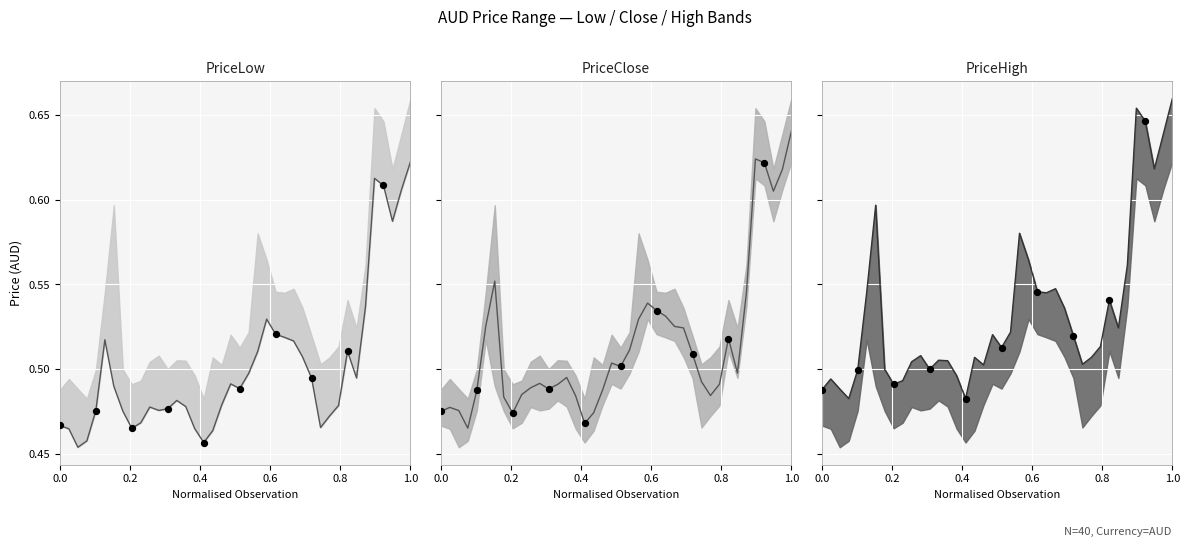

Is the value of PriceClose at 16 greater than the value of PriceHigh at 0.8?

No